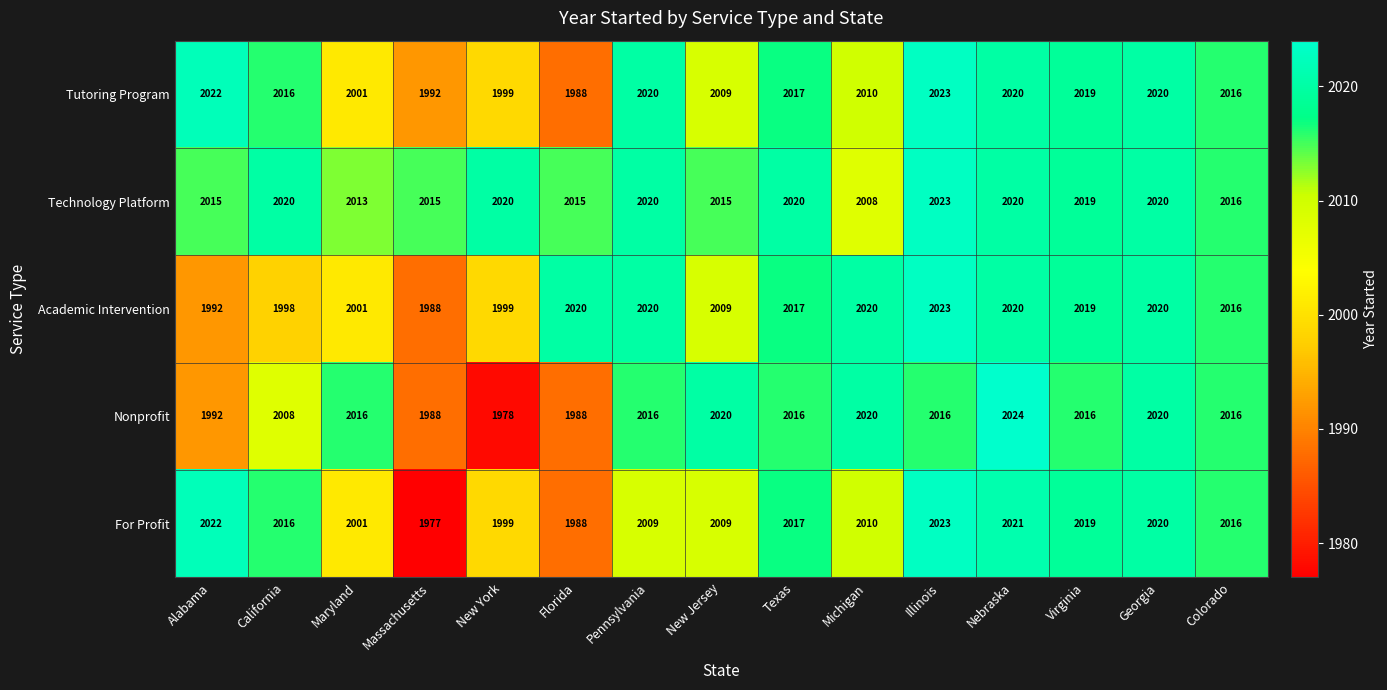

What is the sum of the For Profit values at Colorado and Nebraska?

4037